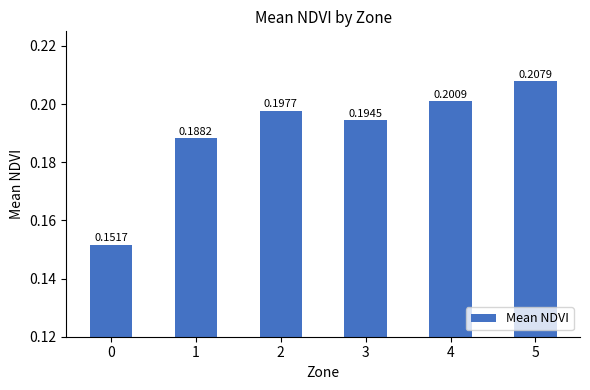

Rank the categories by value from lowest to highest.

0, 1, 3, 2, 4, 5